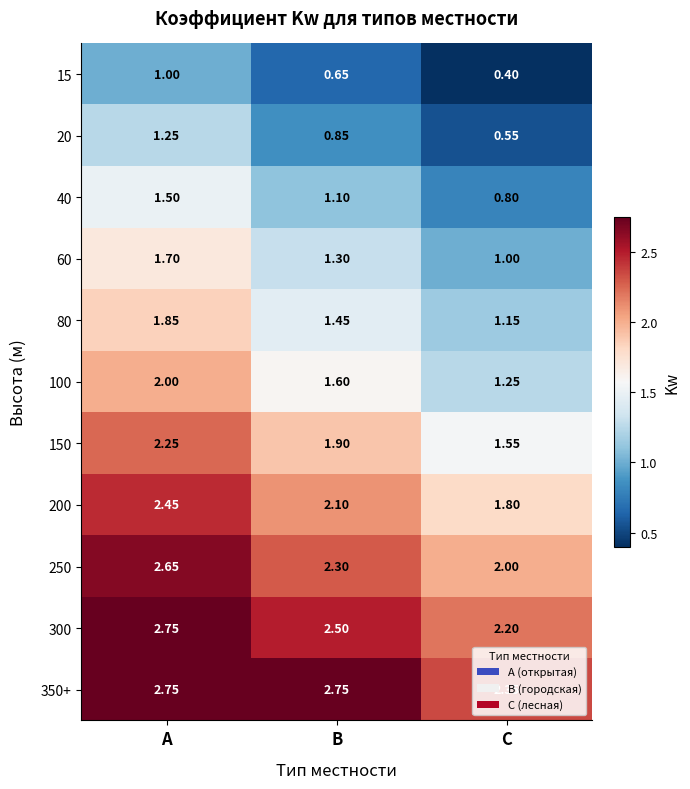

Rank the categories by 100 value from lowest to highest.

С, В, А